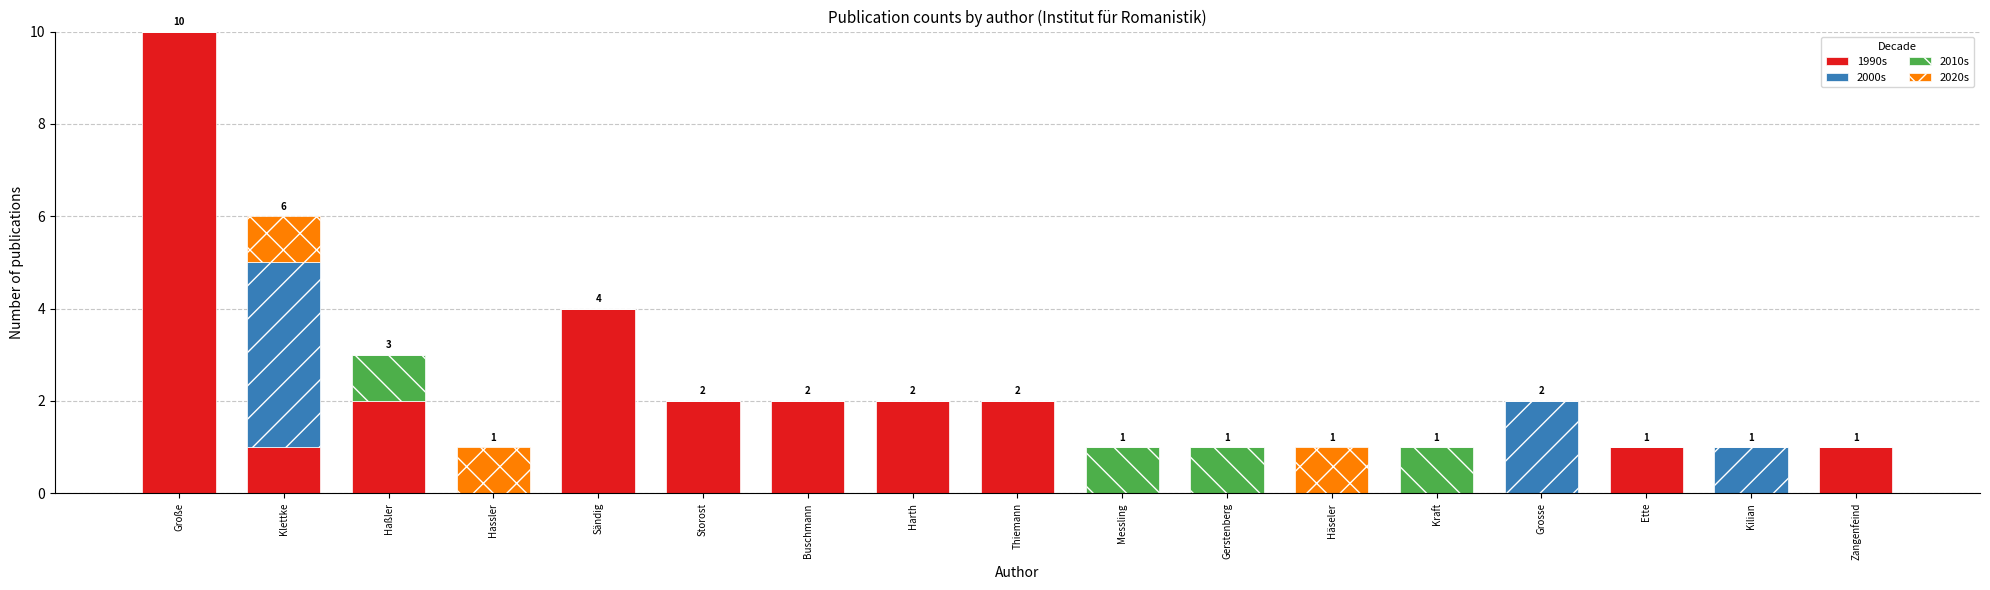

The value of 1990s at Buschmann is 2. True or false?

True